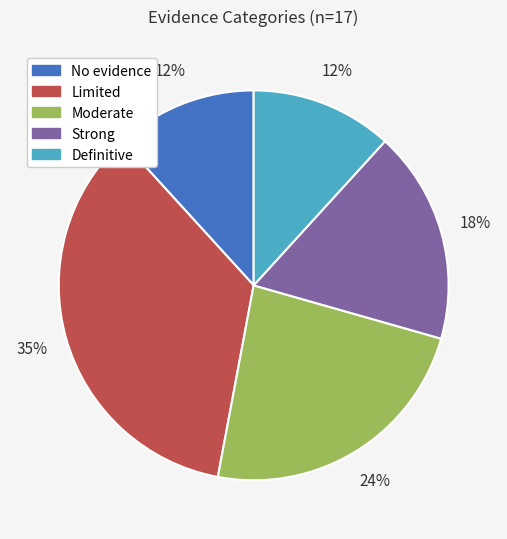

Is there a majority slice in this chart?

No